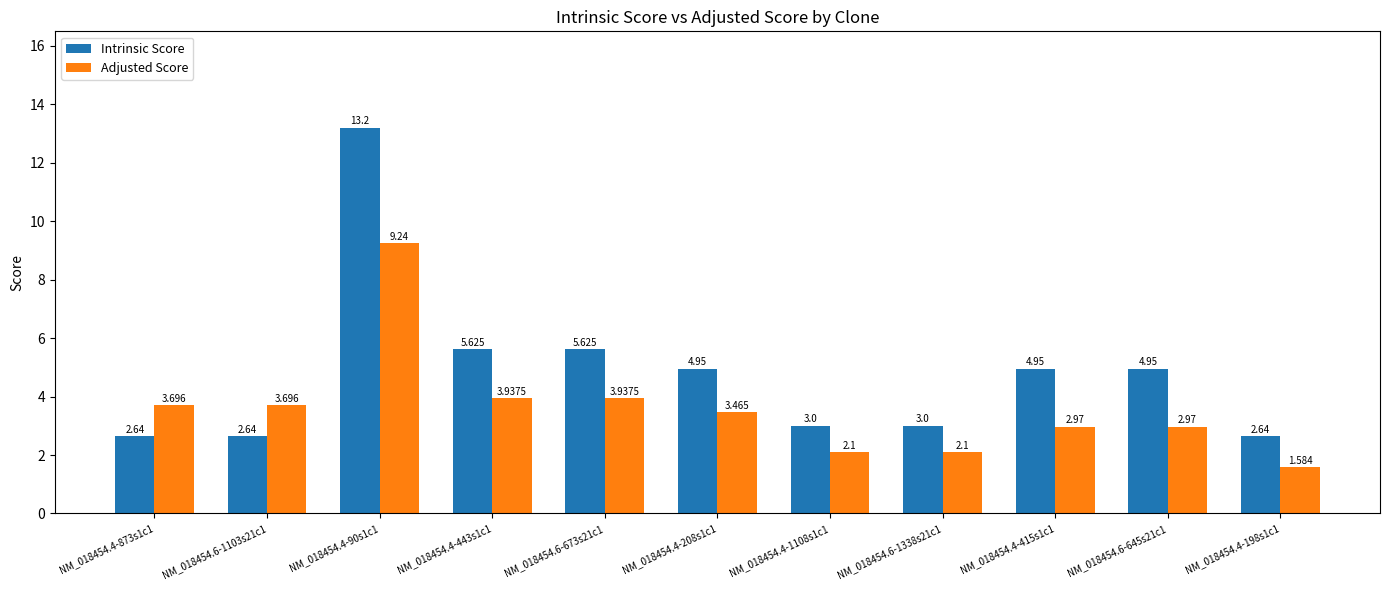

What is the value of the Adjusted Score bar at the 1st from the left?

3.7